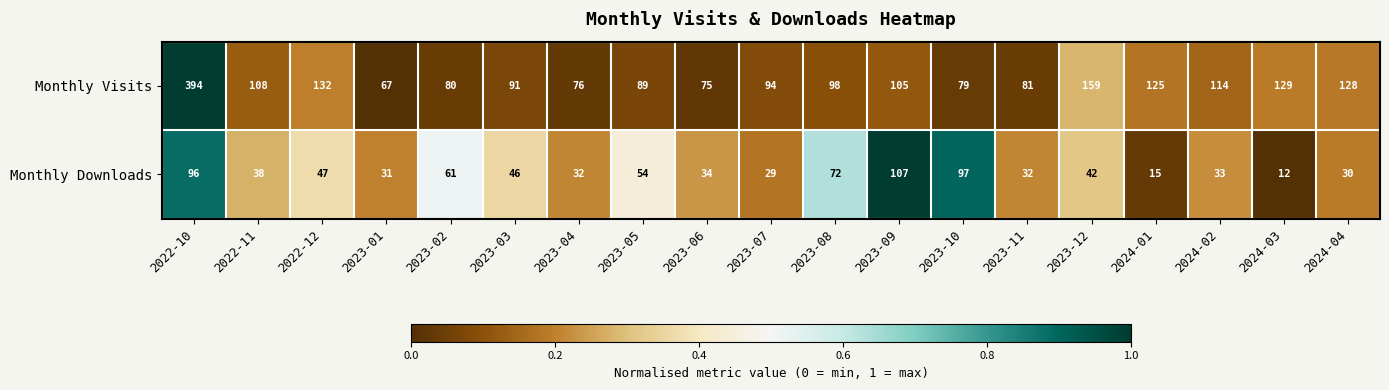

What is the sum of the Monthly Visits values at 2023-02 and 2023-05?

169